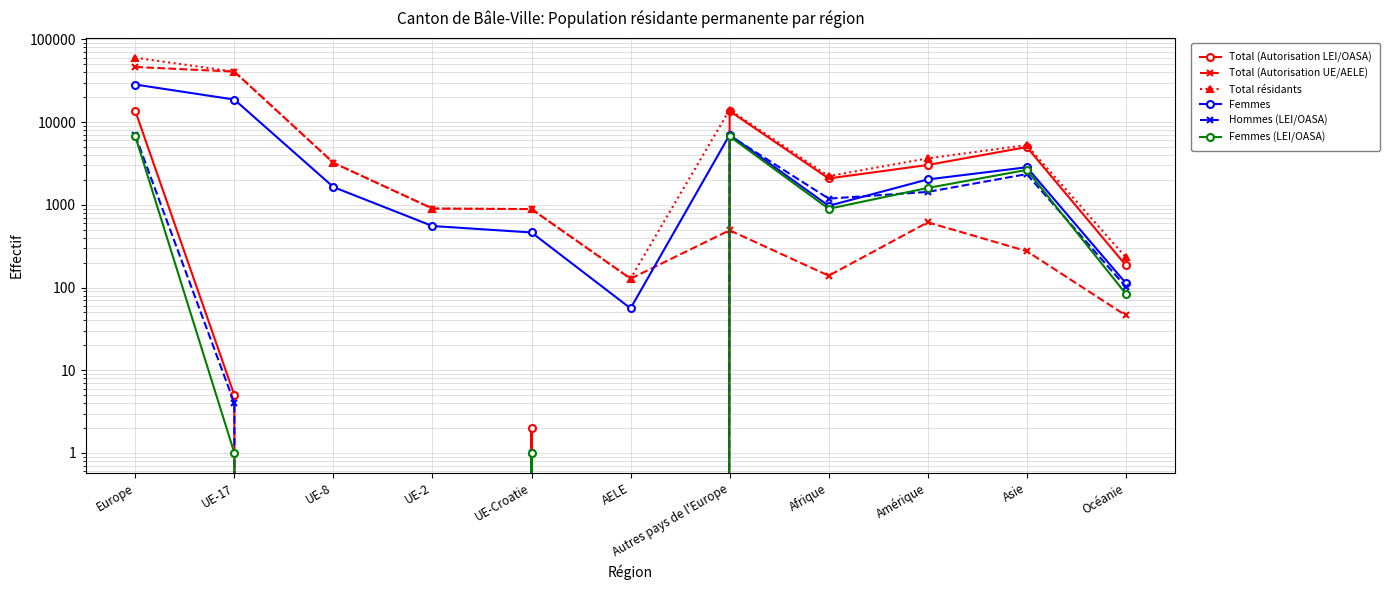

What is the greatest value displayed?

59962